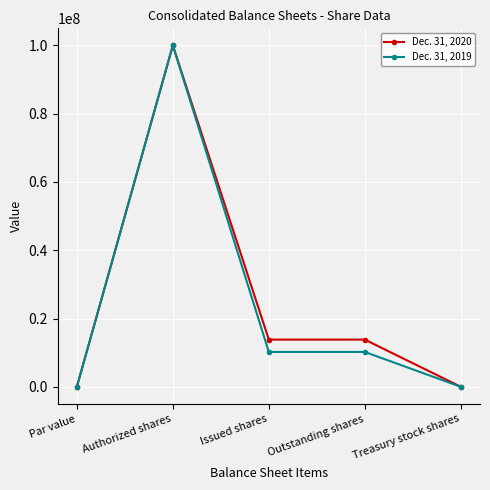

What is the difference between the highest and lowest values at Issued shares?

3618693